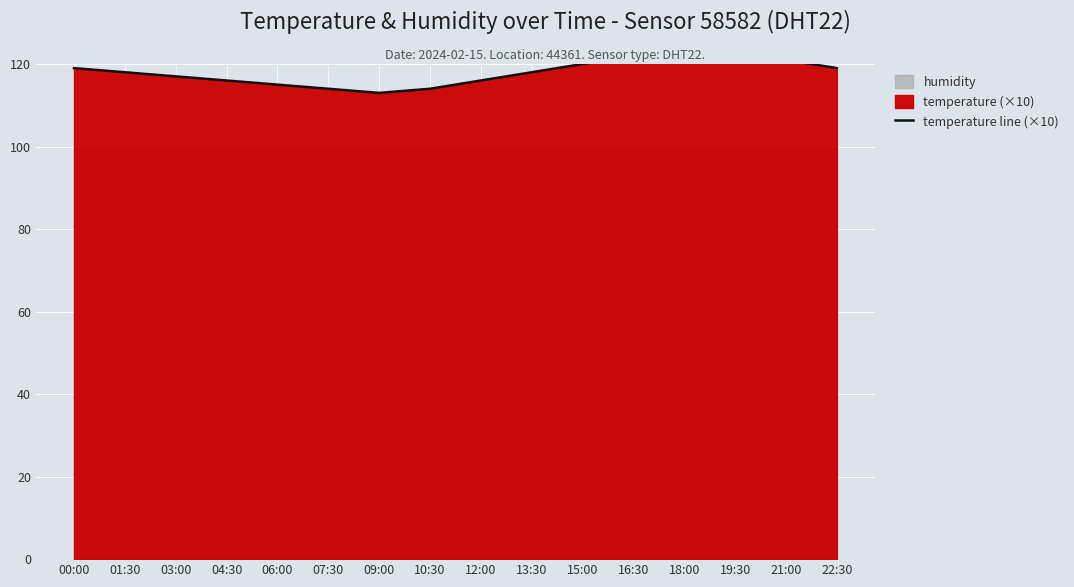

Is it true that the value at 10:30 is 152?

False